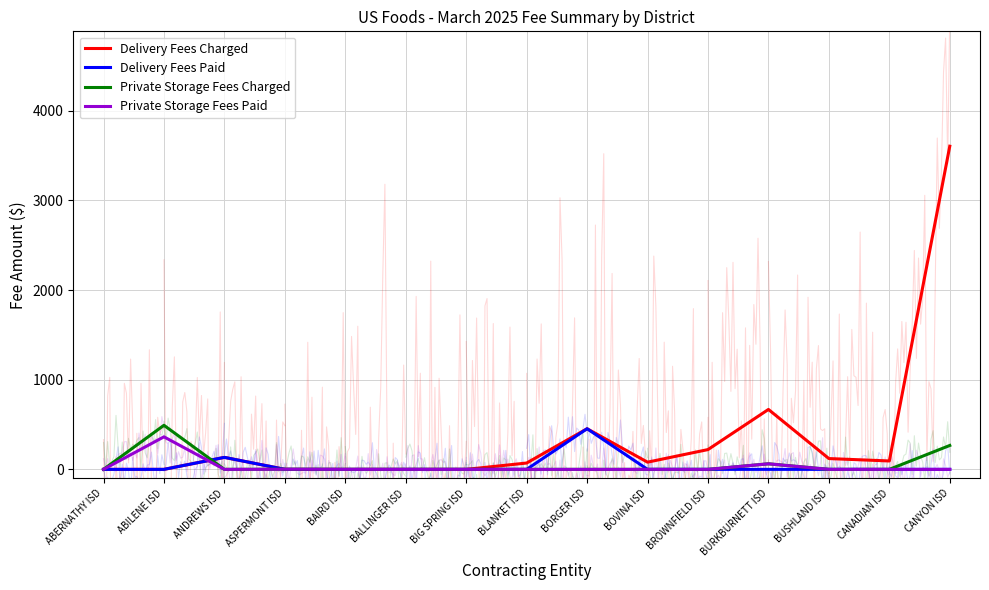

At BIG SPRING ISD, list the series in order from smallest to largest.

Delivery Fees Charged, Delivery Fees Paid, Private Storage Fees Charged, Private Storage Fees Paid